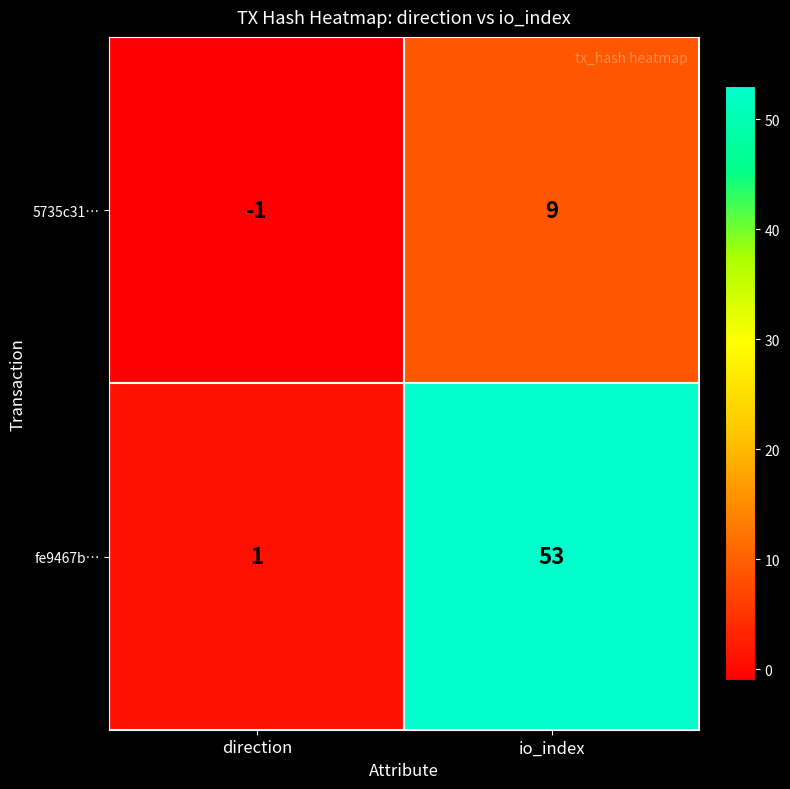

Reading left to right, extract all data points from this chart.

5735c31…: -1	9
fe9467b…: 1	53